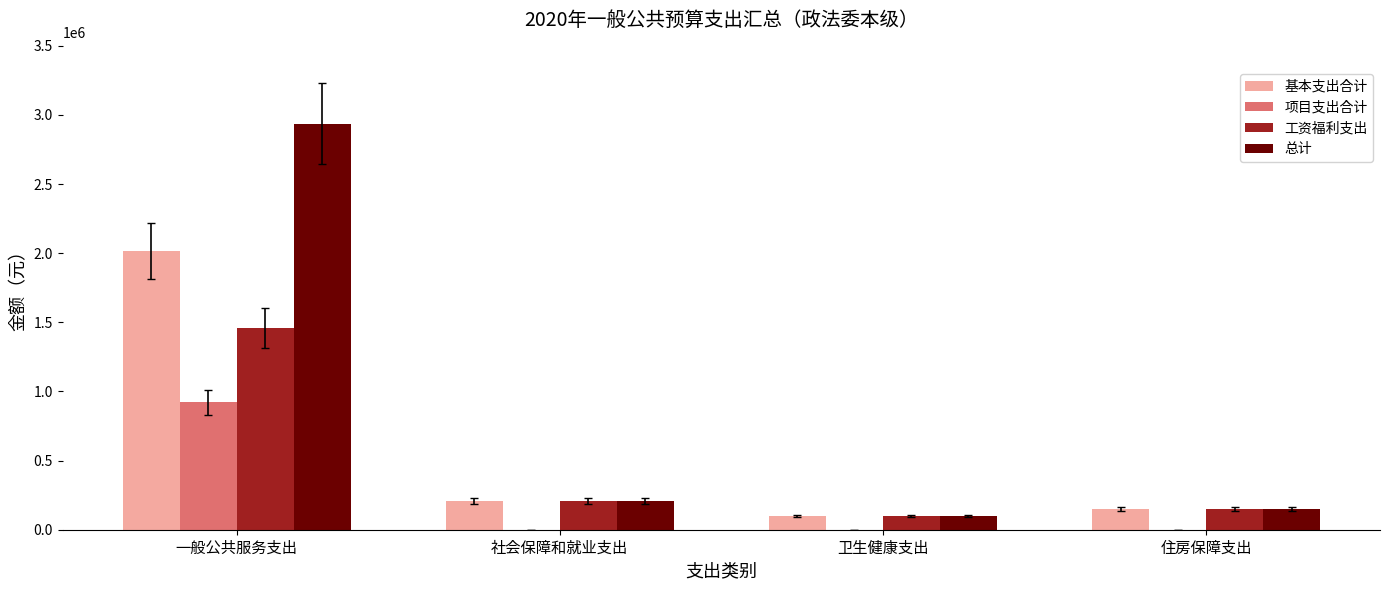

Reading right to left, what are all the values shown in this chart?

基本支出合计: 住房保障支出=148406.4	卫生健康支出=98937.6	社会保障和就业支出=206542.7	一般公共服务支出=2014365.8
项目支出合计: 住房保障支出=0.0	卫生健康支出=0.0	社会保障和就业支出=0.0	一般公共服务支出=921604.7
工资福利支出: 住房保障支出=148406.4	卫生健康支出=98937.6	社会保障和就业支出=206542.7	一般公共服务支出=1459185.8
总计: 住房保障支出=148406.4	卫生健康支出=98937.6	社会保障和就业支出=206542.7	一般公共服务支出=2935970.5